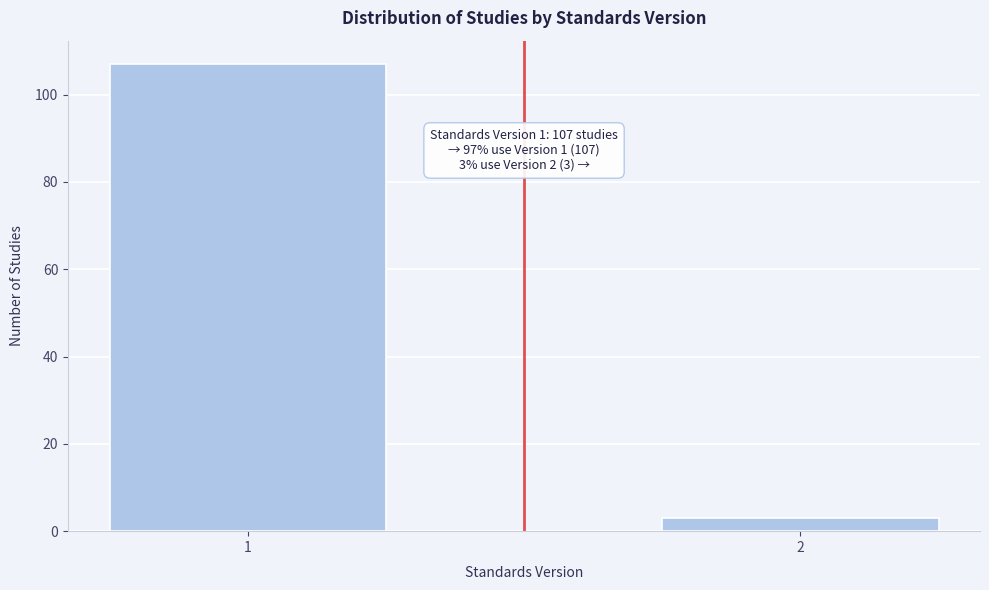

Reading left to right, transcribe all the data shown in this chart.

107	3